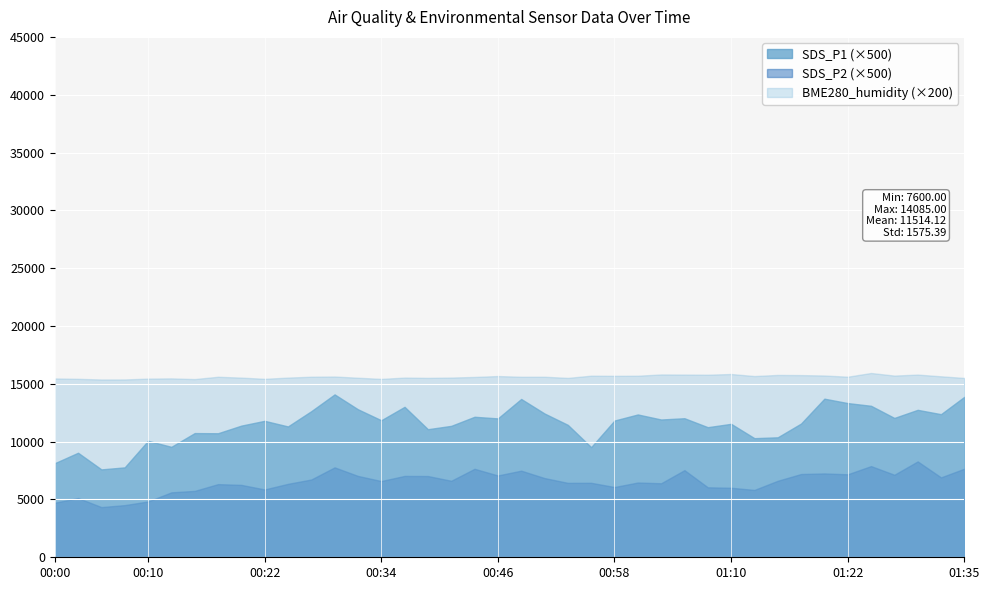

Which series has the largest total across all categories?

BME280_humidity (×200)